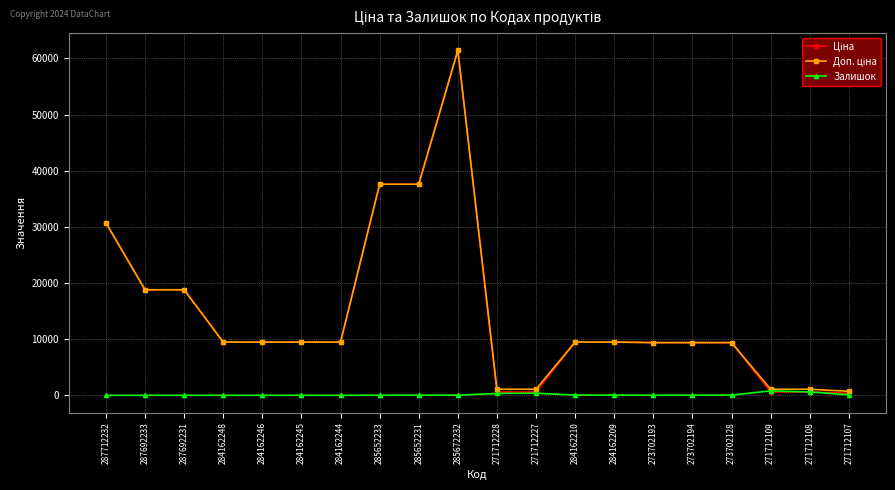

At which category is the sum across all series the highest?

285672232